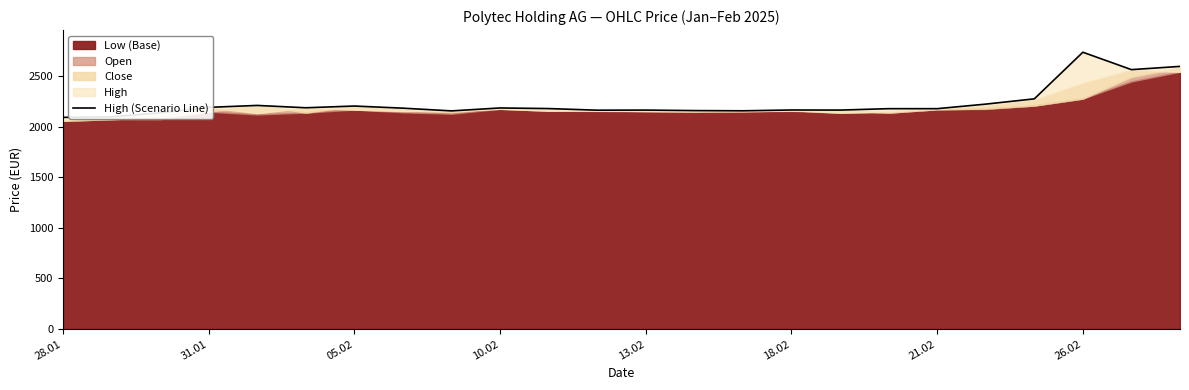

True or false: the data has more than 2 interior local peaks.

True